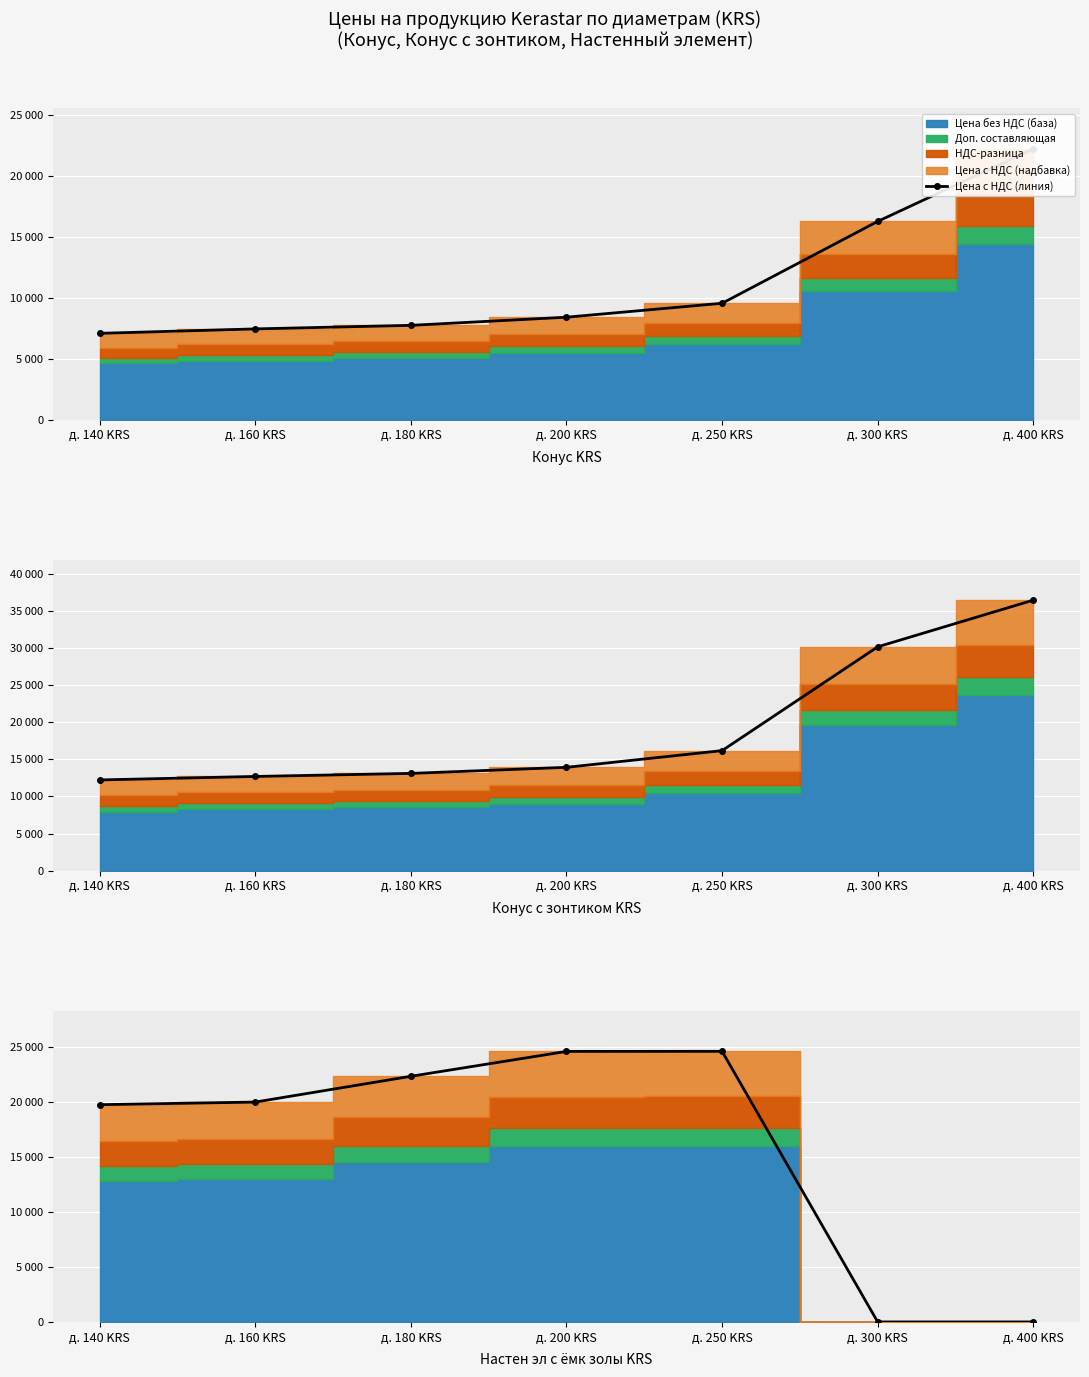

Between д. 160 KRS and д. 300 KRS, which is larger?

д. 160 KRS